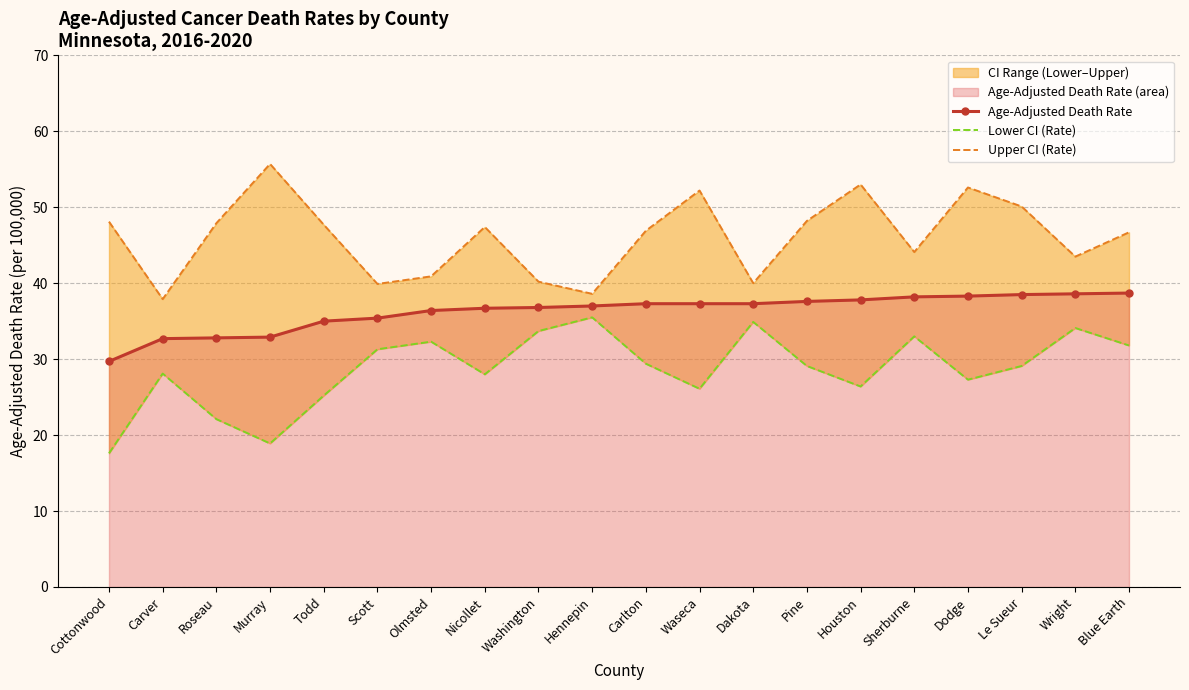

Reading left to right, transcribe all the data shown in this chart.

Age-Adjusted Death Rate: 29.7	32.7	32.8	32.9	35.0	35.4	36.4	36.7	36.8	37.0	37.3	37.3	37.3	37.6	37.8	38.2	38.3	38.5	38.6	38.7
Lower CI (Rate): 17.6	28.1	22.1	18.9	25.2	31.3	32.3	28.0	33.7	35.5	29.4	26.1	34.9	29.1	26.4	33.0	27.3	29.1	34.1	31.8
Upper CI (Rate): 48.1	37.9	47.9	55.7	47.7	39.9	40.9	47.4	40.2	38.6	46.9	52.2	40.0	48.2	53.0	44.1	52.6	50.1	43.5	46.7